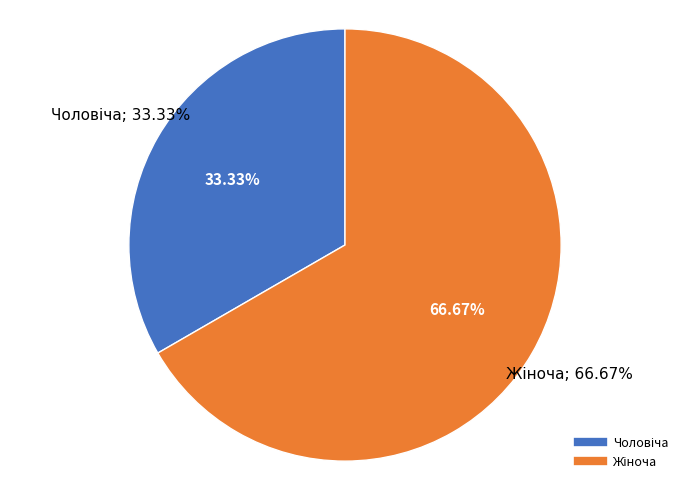

Combined, do Чоловіча and Жіноча account for over 50%?

Yes